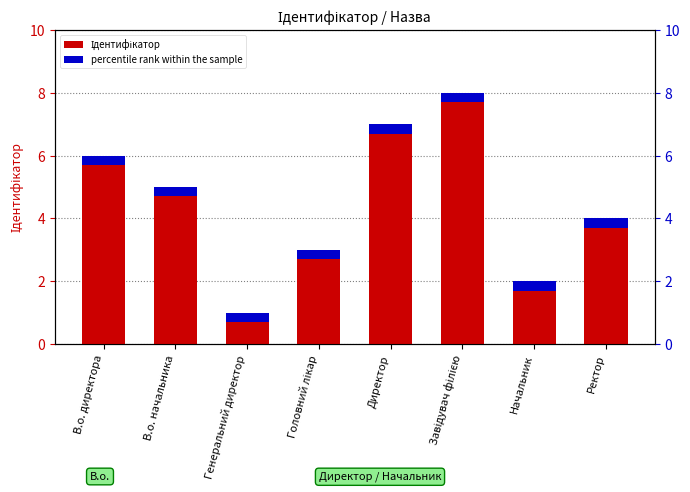

How many distinct data groups are displayed?

2